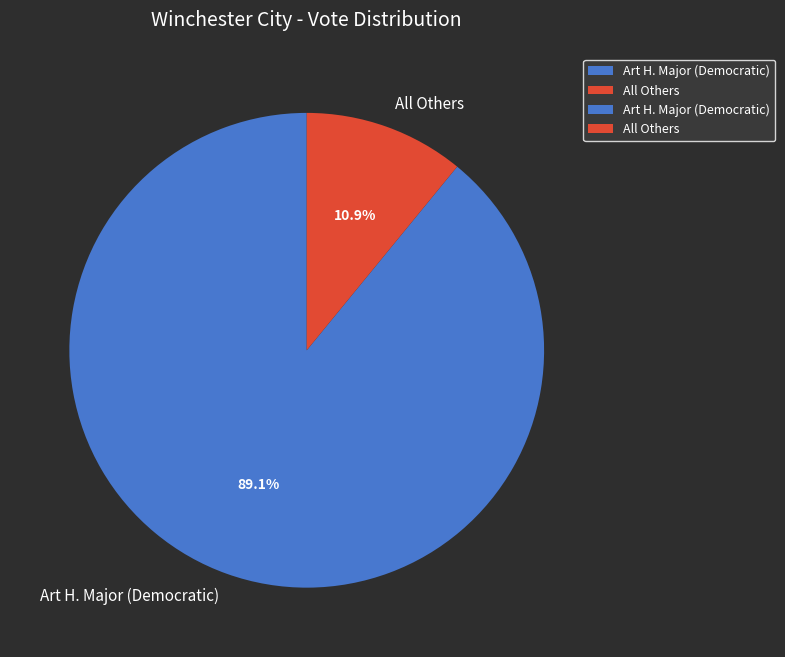

Rank the categories by value from lowest to highest.

All Others, Art H. Major (Democratic)